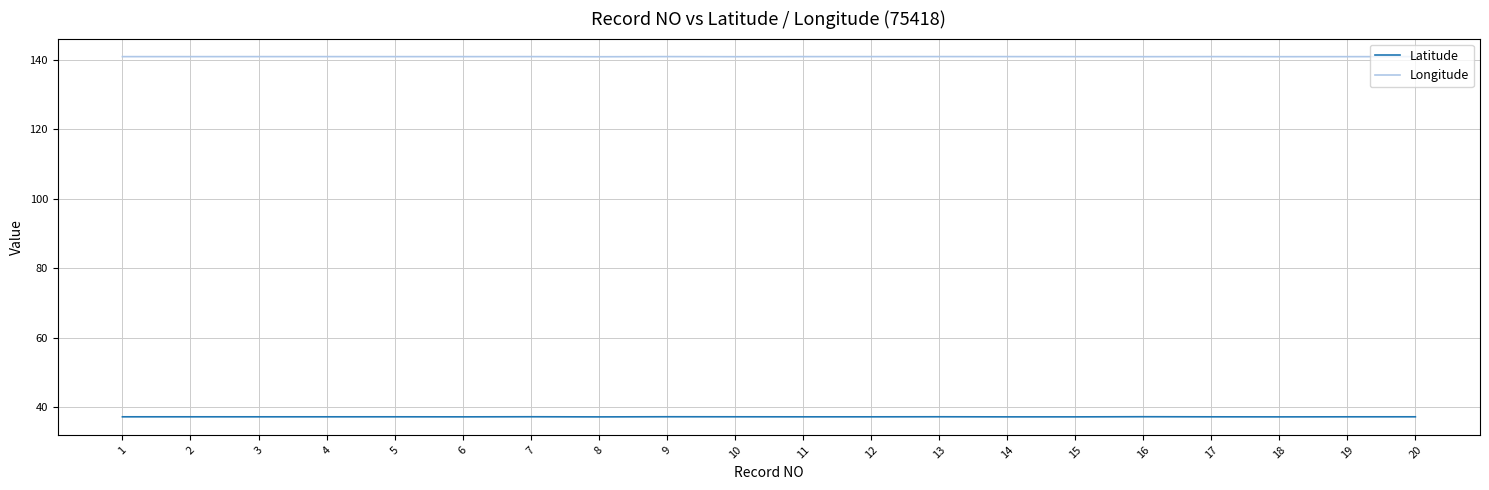

What is the total value across all series at 7?

178.2